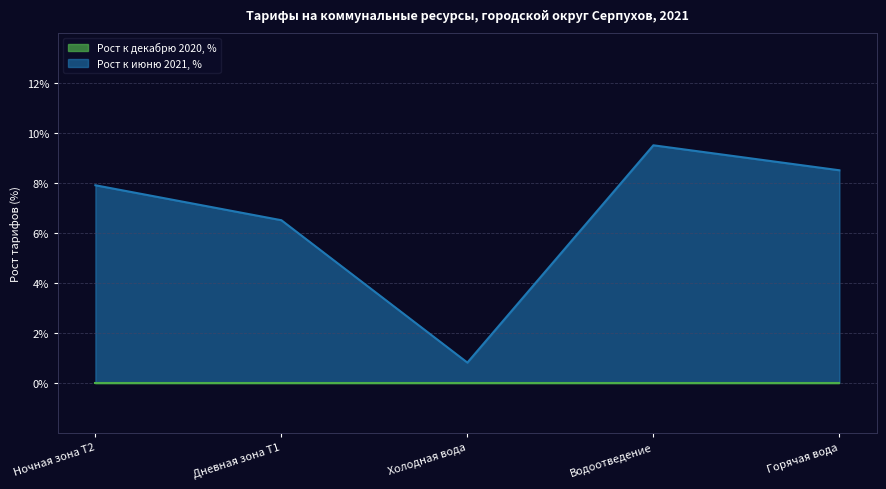

Which category has the lowest value across all series?

Холодная вода